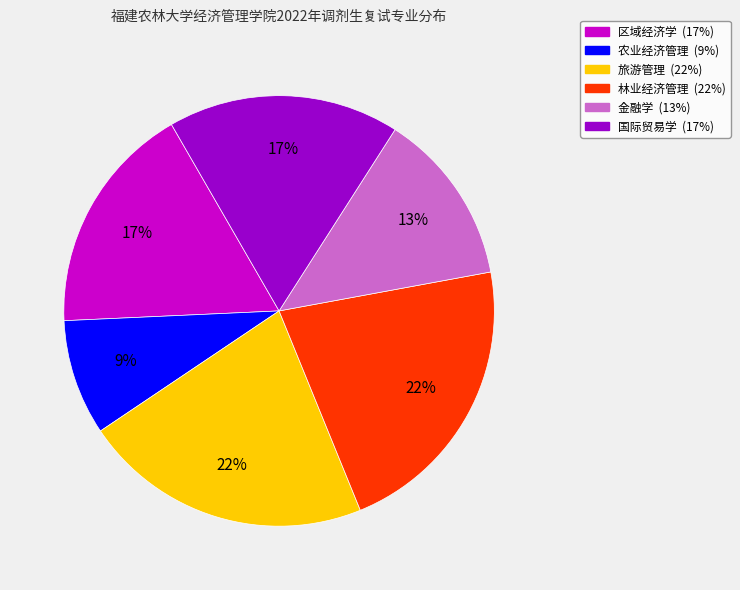

Does any single category account for the majority?

No